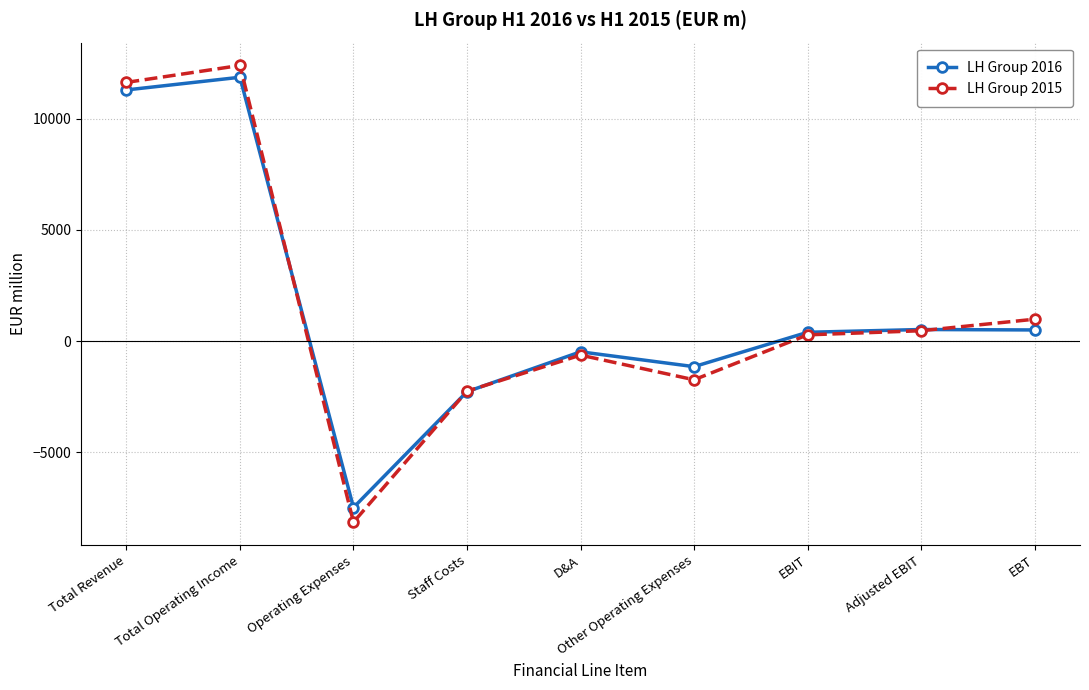

What is the value of the LH Group 2016 point at the 3rd from the left?

-7496